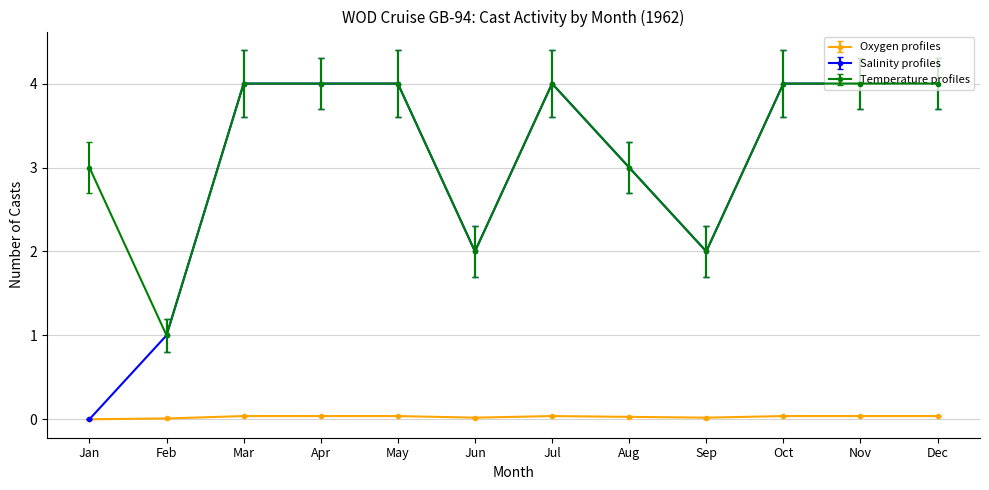

Which series has the largest range (max minus min)?

Salinity profiles